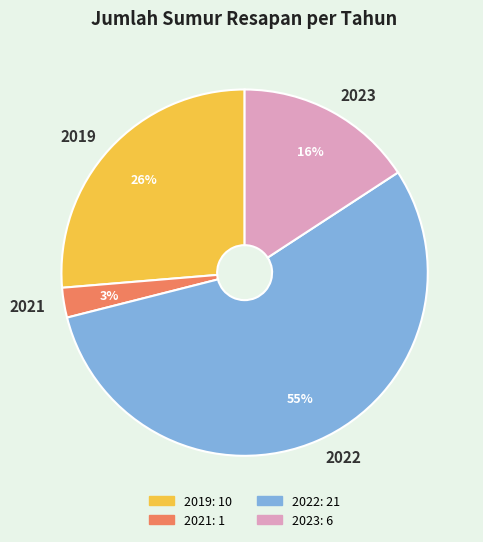

To the nearest percent, what is the average slice percentage?

25%